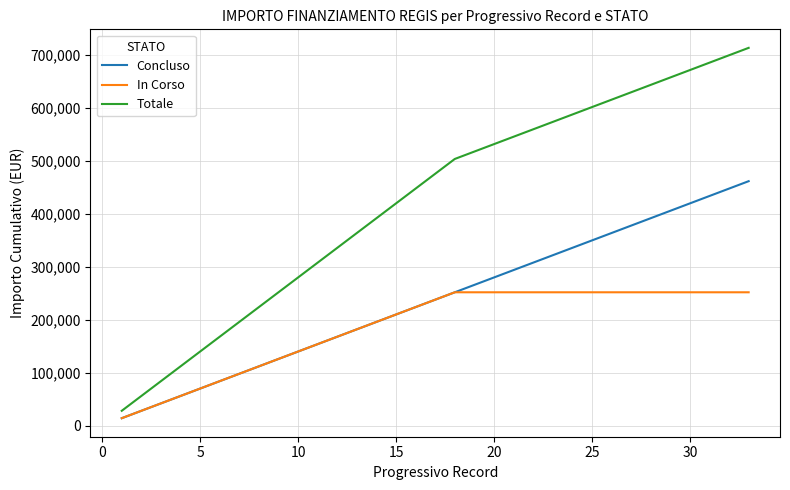

What is the highest value of the In Corso series?

252000